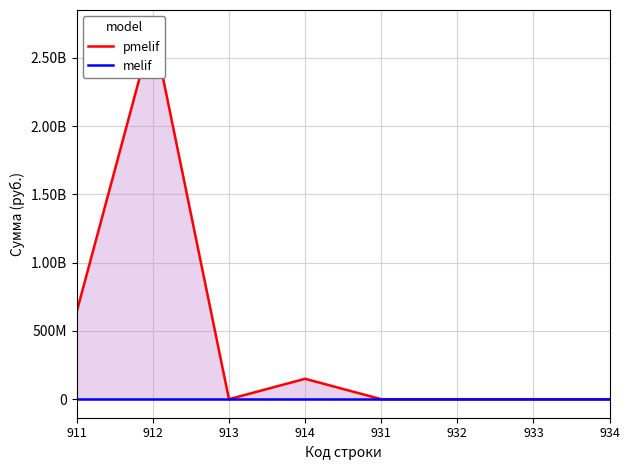

Reading left to right, list all the values displayed in this chart.

pmelif: 641813712.6	2715373605.9	0.0	149443849.9	0.0	0.0	0.0	0.0
melif: 0.0	0.0	0.0	0.0	0.0	0.0	0.0	0.0